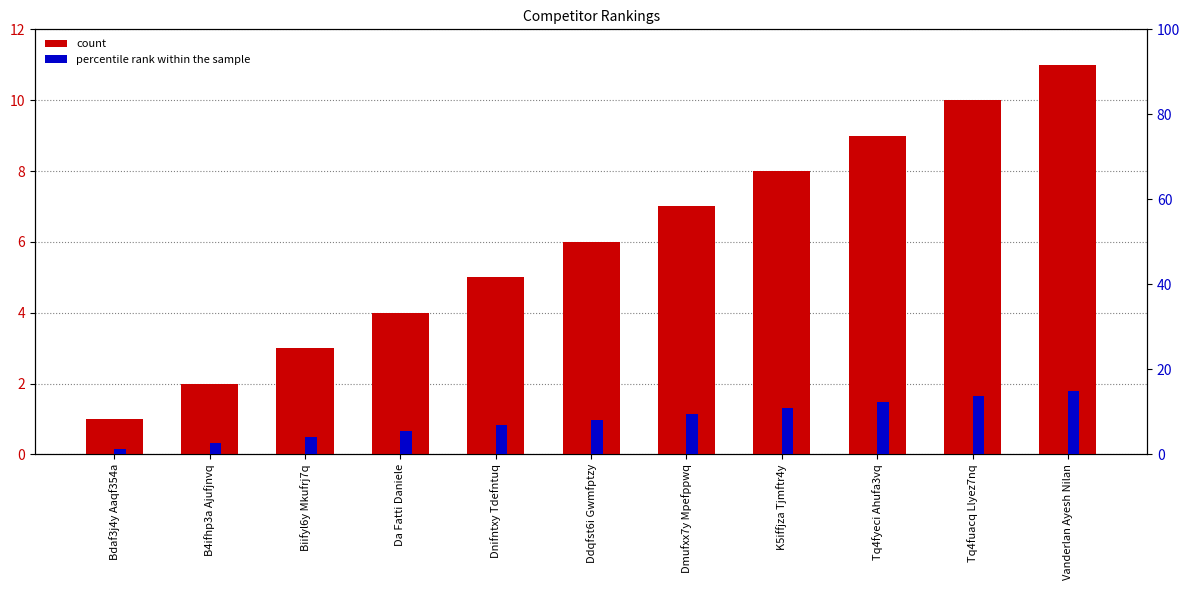

How many distinct data groups are displayed?

2